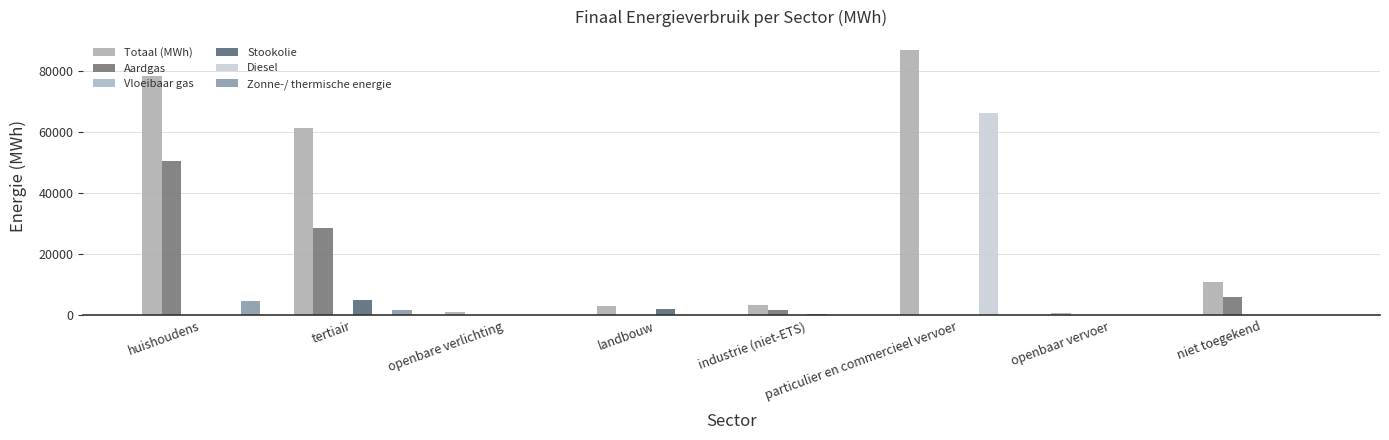

Between huishoudens and particulier en commercieel vervoer, which series saw the biggest shift?

Diesel